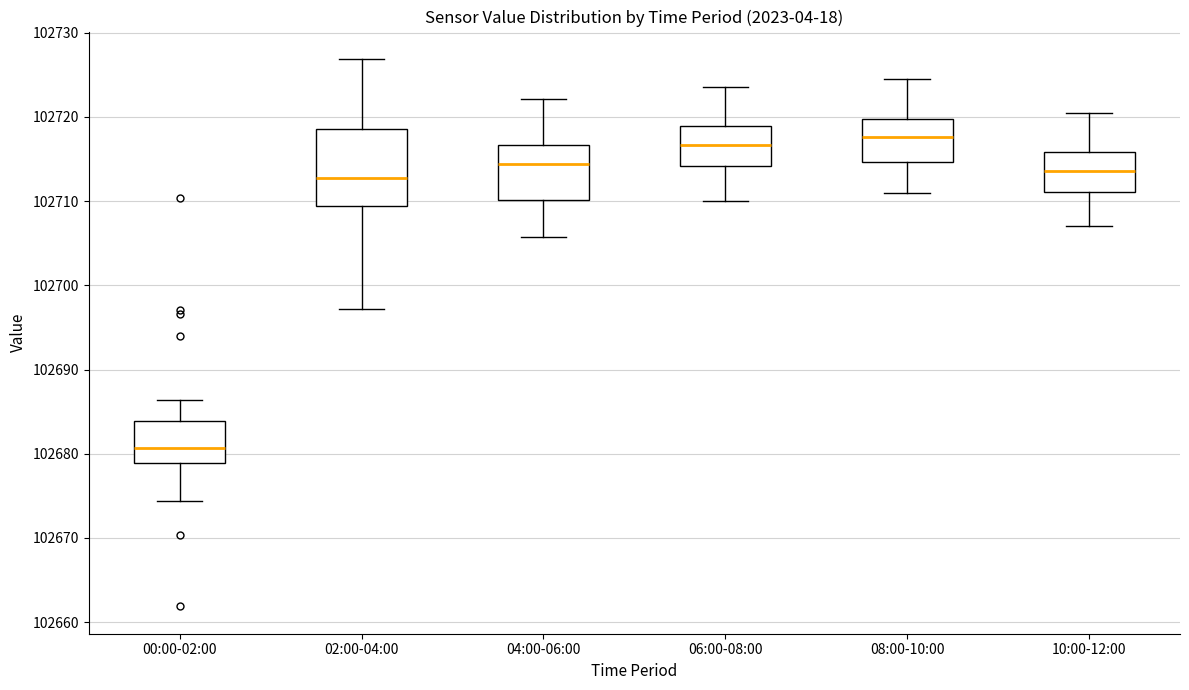

Comparing the boxes themselves (not the whiskers), which one is the tallest?

02:00-04:00